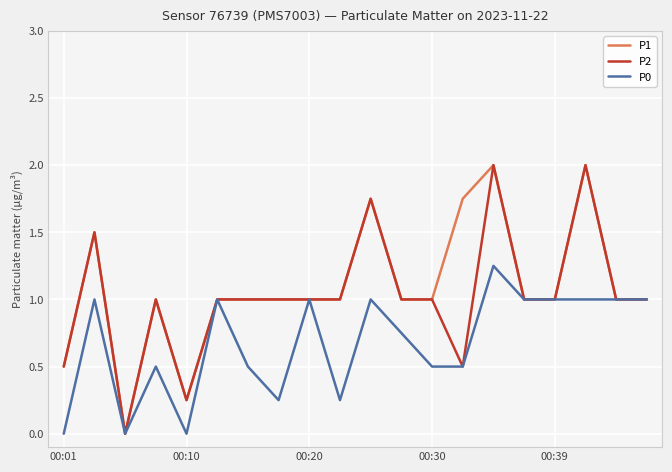

What is the maximum value for P1?

2.0